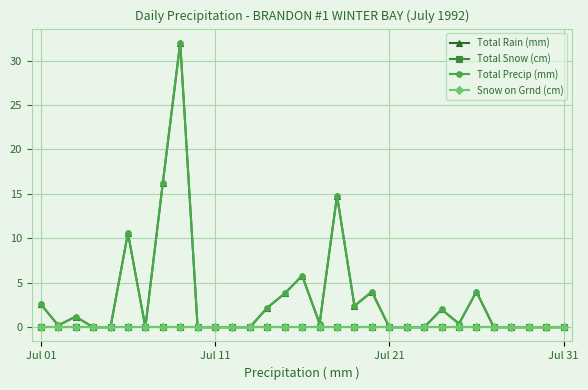

True or false: Total Snow (cm) and Total Rain (mm) intersect in this chart.

False